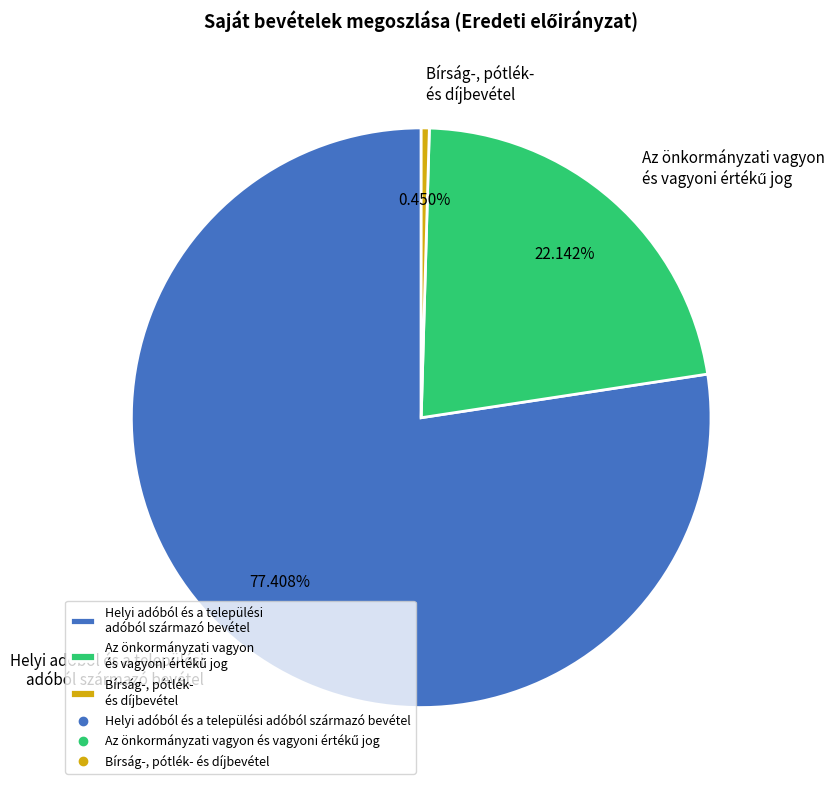

Is there any slice that represents more than half of the pie?

Yes